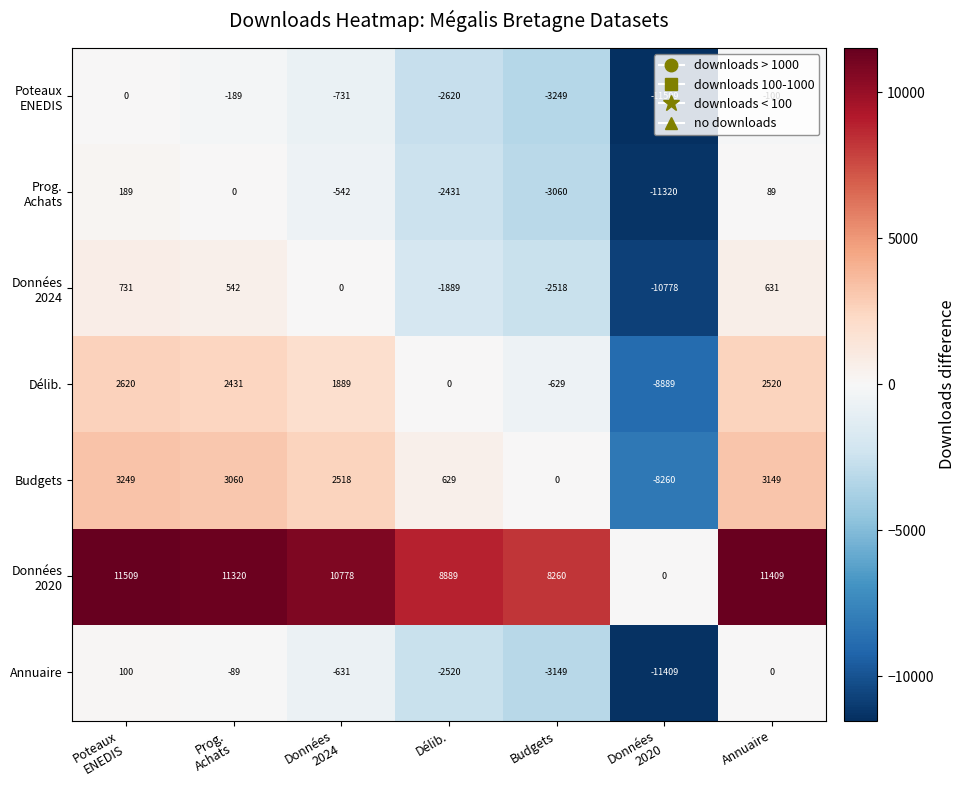

What is the maximum value for Budgets?

3249